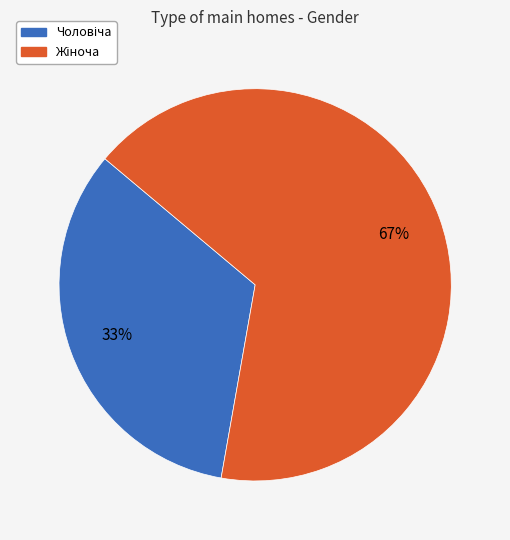

Is there any slice that represents more than half of the pie?

Yes